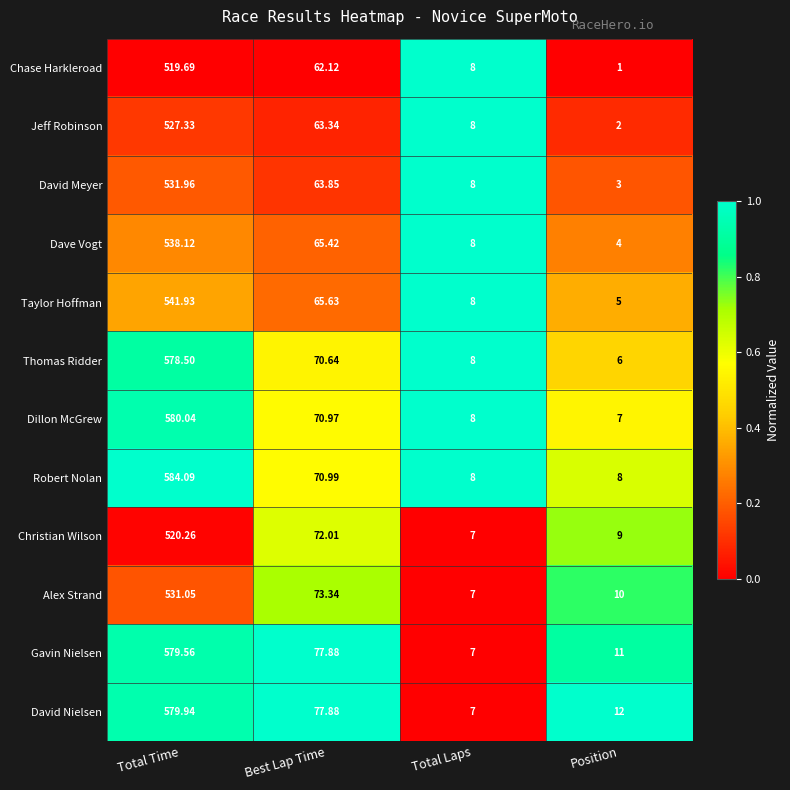

At which label does Jeff Robinson first exceed 63?

Total Time